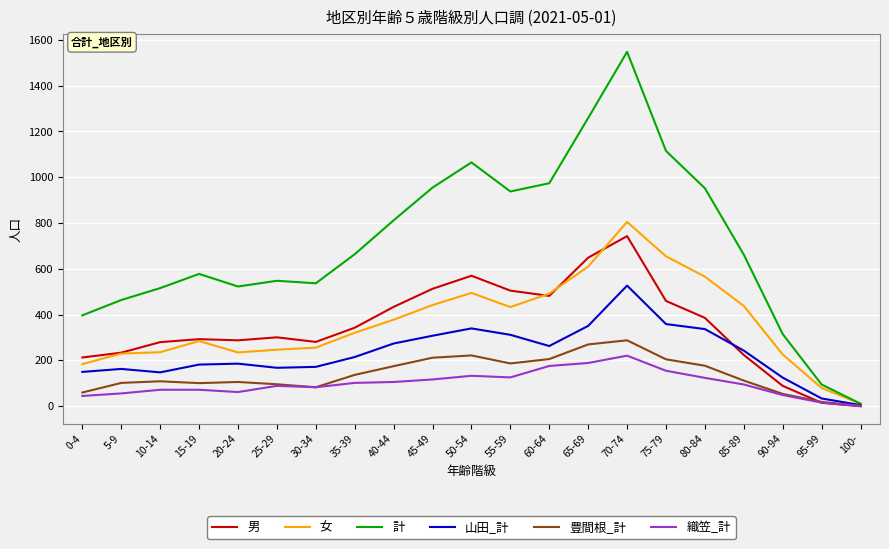

Count the number of data series in this chart.

6